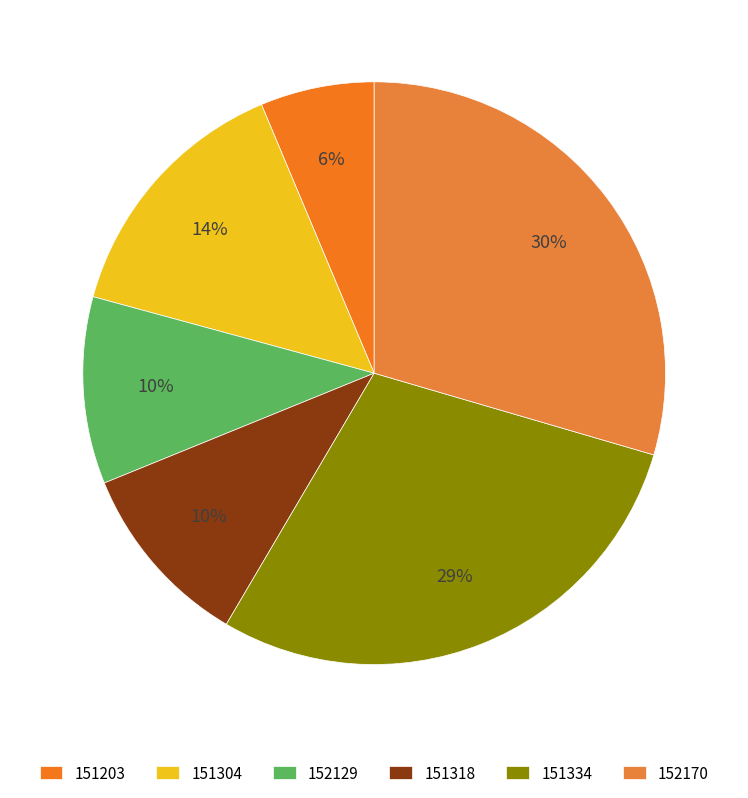

How many segments does this pie chart have?

6